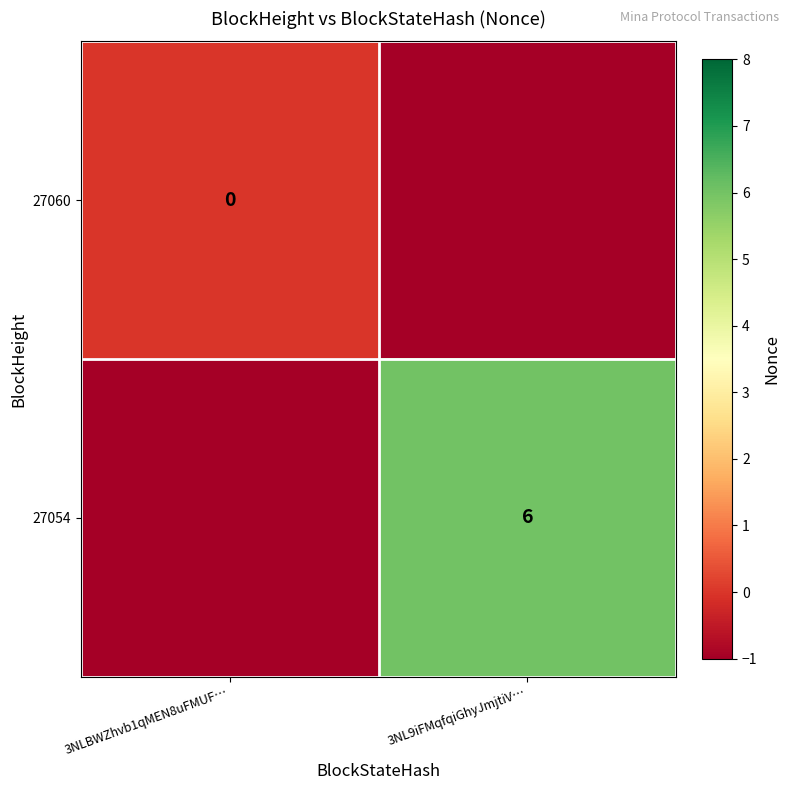

What is the sum of the 27054 values at 3NL9iFMqfqiGhyJmjtiV… and 3NLBWZhvb1qMEN8uFMUF…?

5